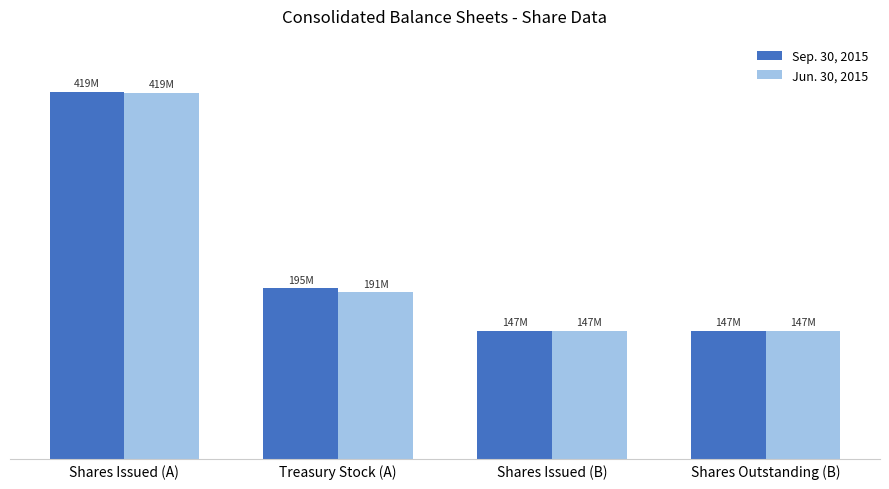

What is the average value of the Sep. 30, 2015 series?

227024741